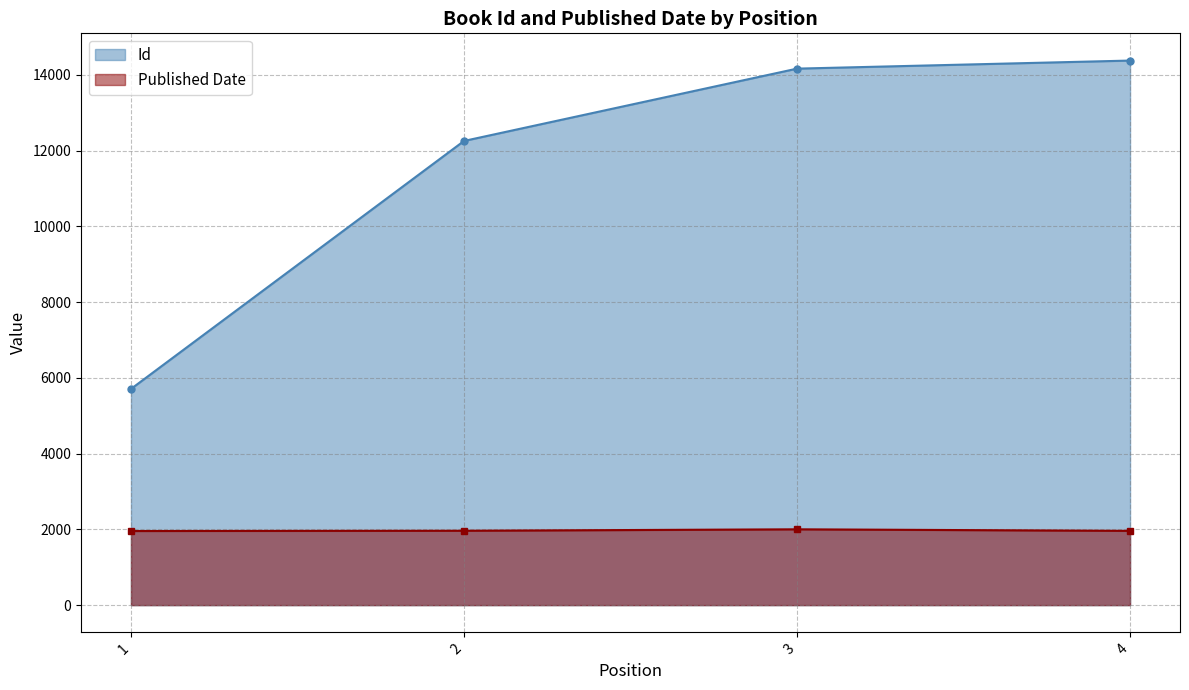

Reading left to right, what are all the values shown in this chart?

Id: 5707	12253	14162	14375
Published Date: 1956	1963	2001	1960